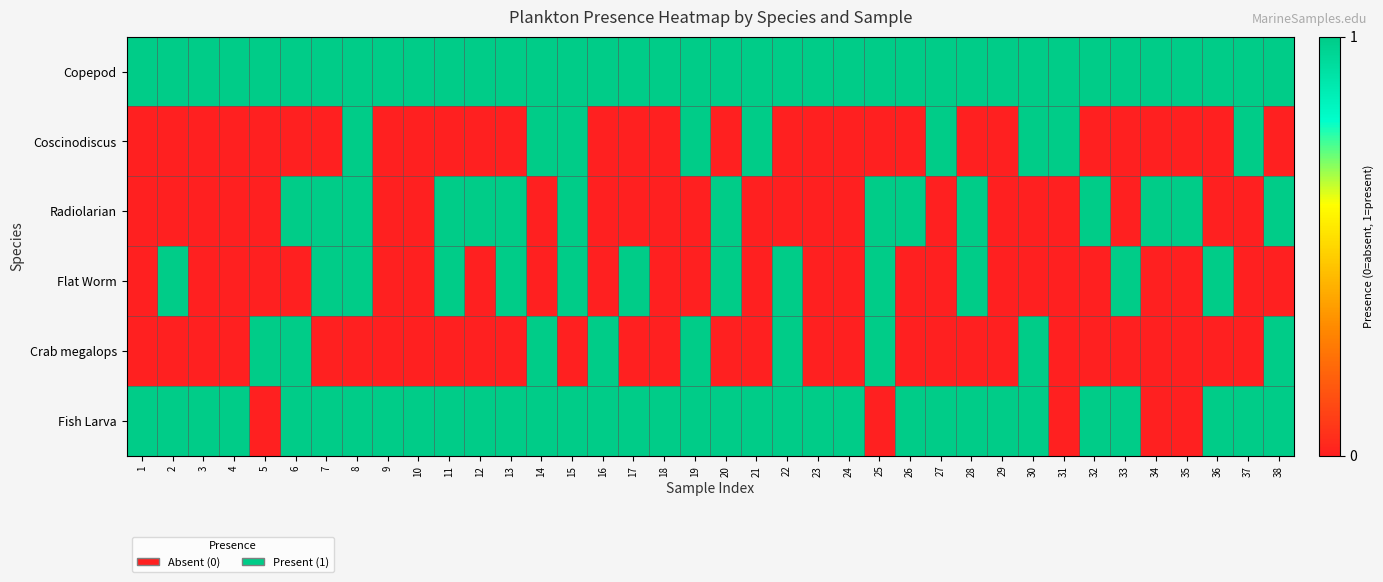

At which category is the sum across all series the highest?

8